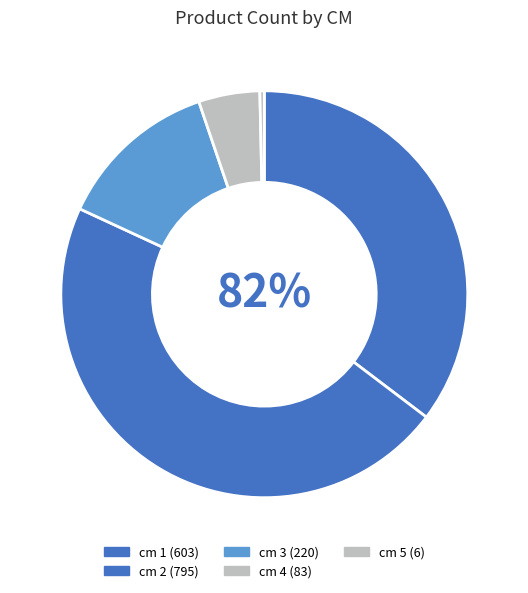

How many slices are in this pie chart?

5